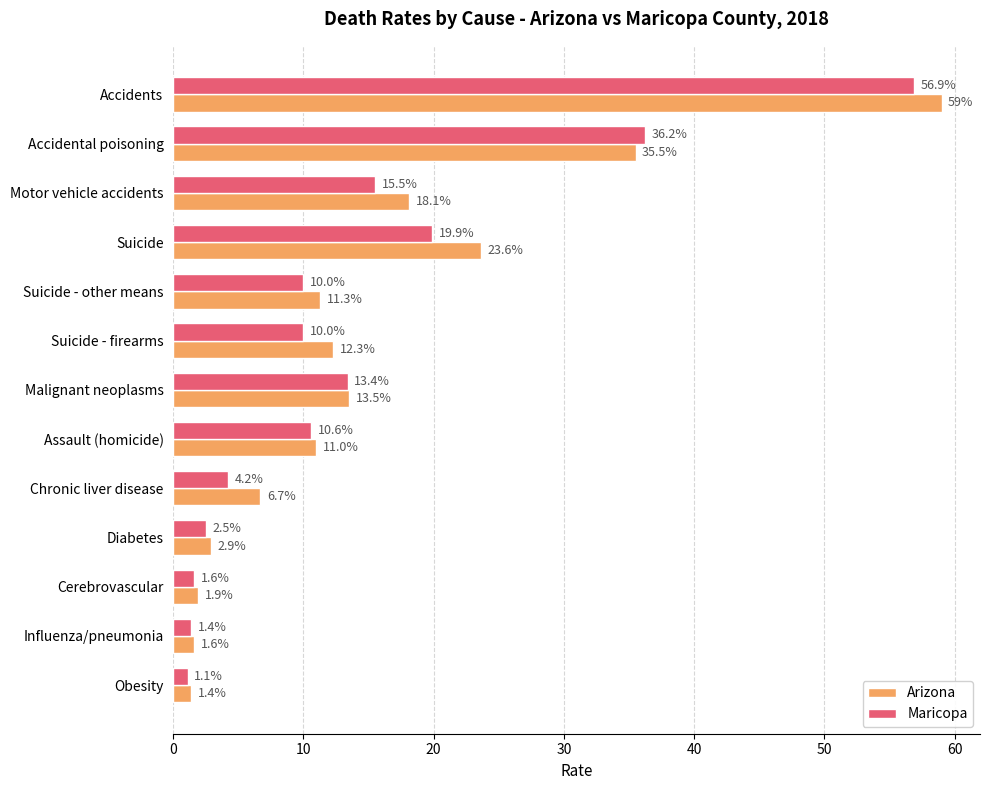

How many distinct data groups are displayed?

2